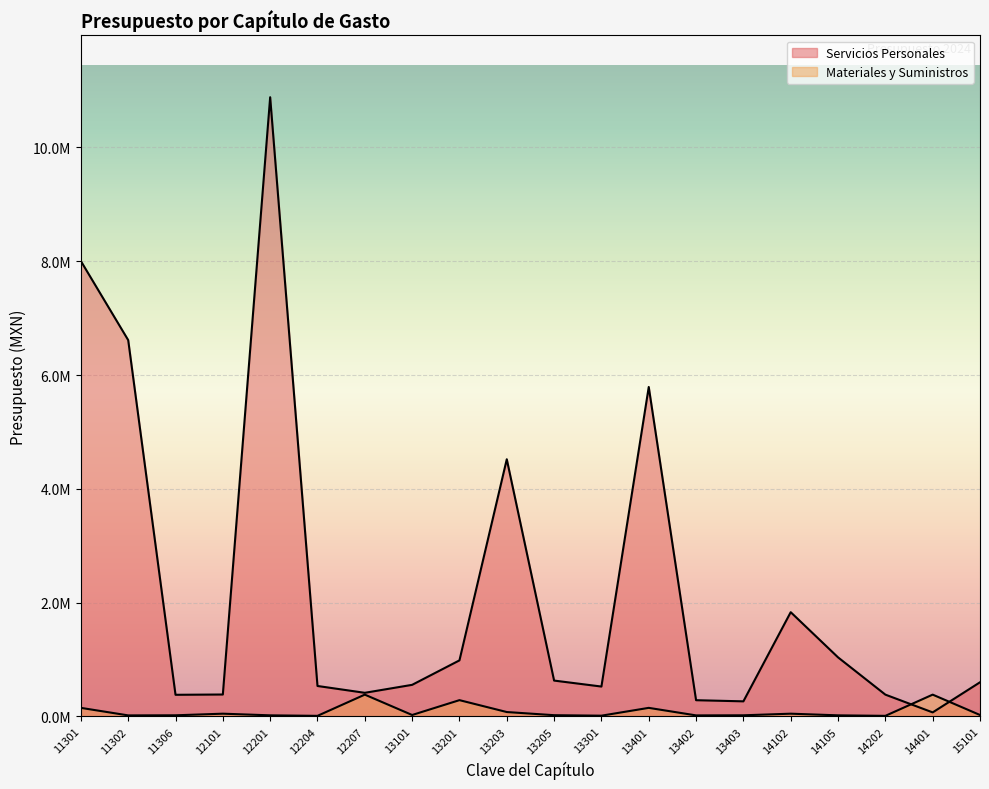

Rank the series by their average value, from lowest to highest.

Materiales y Suministros, Servicios Personales